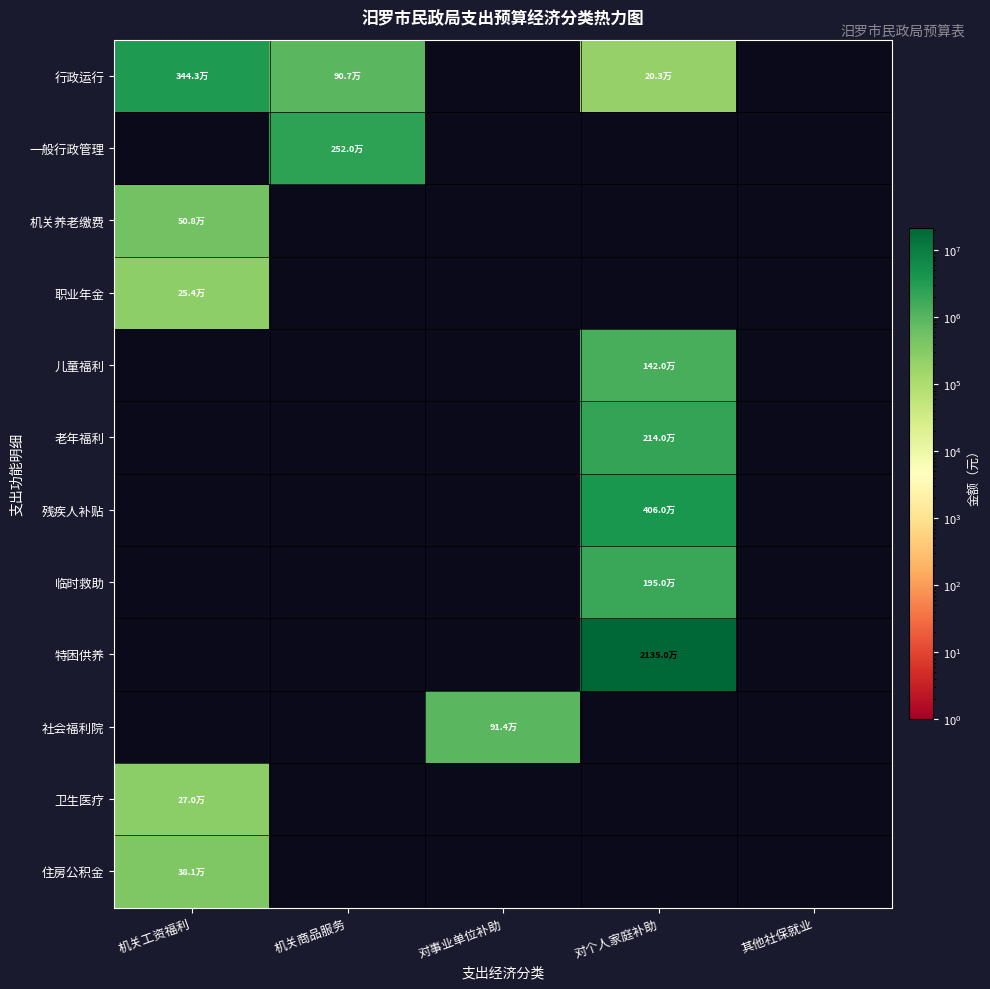

Which series has the largest total across all categories?

特困供养